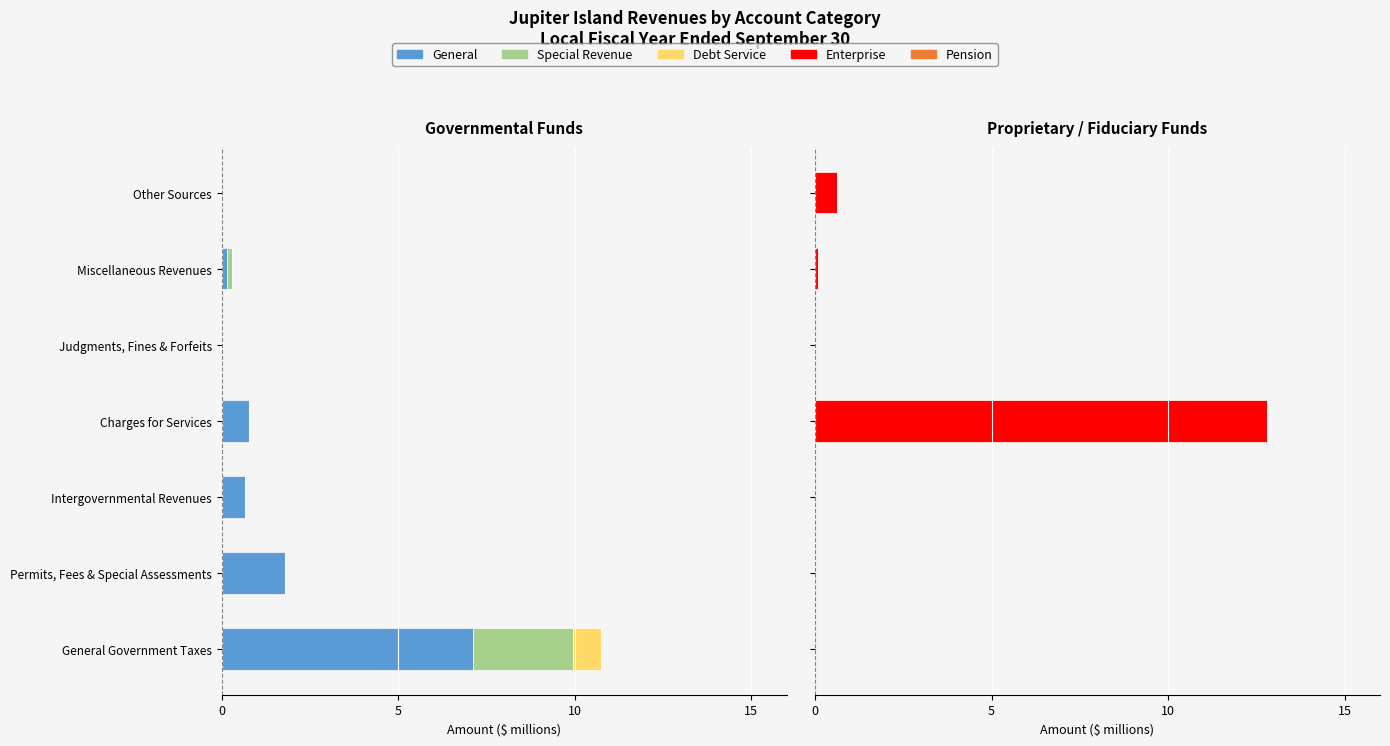

The value of General at Other Sources is 0.0. True or false?

True